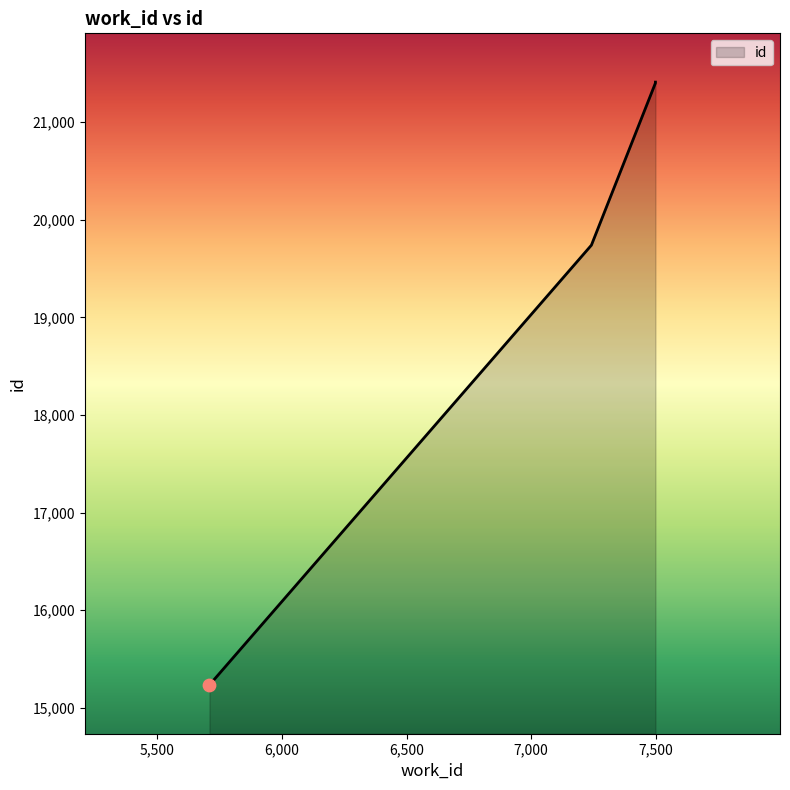

Approximately how many times larger is the value at 7242 compared to 7499?

0.9